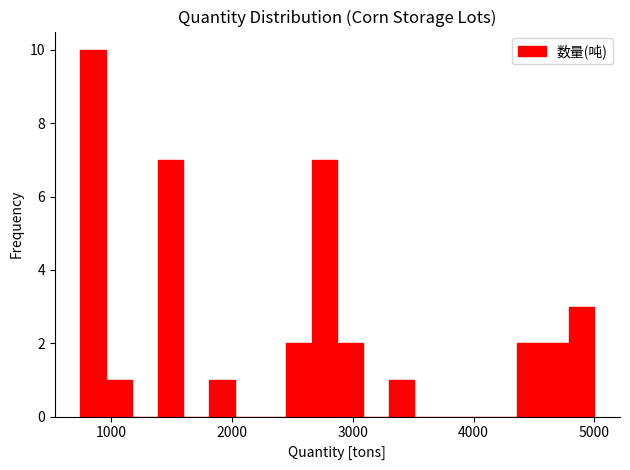

Around what value on the x-axis is the tallest bar? Give the approximate position of its centre, as read against the axis.

900